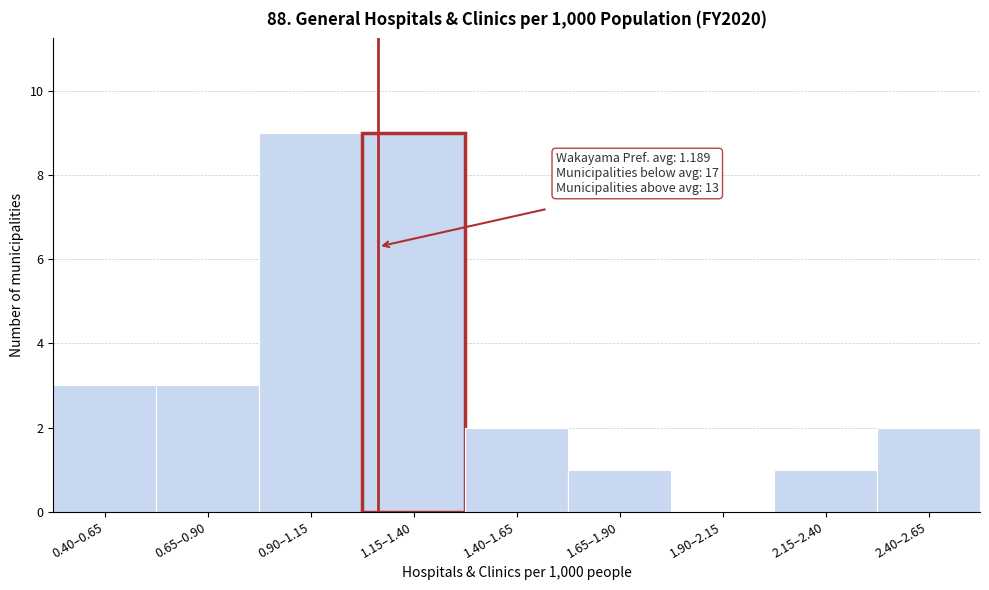

Reading left to right, extract all data points from this chart.

0.40–0.65=3	0.65–0.90=3	0.90–1.15=9	1.15–1.40=9	1.40–1.65=2	1.65–1.90=1	1.90–2.15=0	2.15–2.40=1	2.40–2.65=2